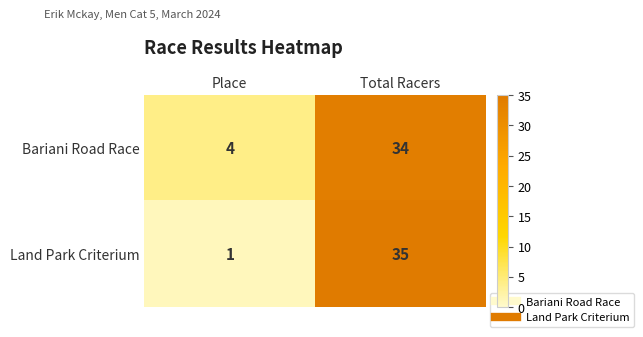

At how many categories does at least one series exceed 16?

1